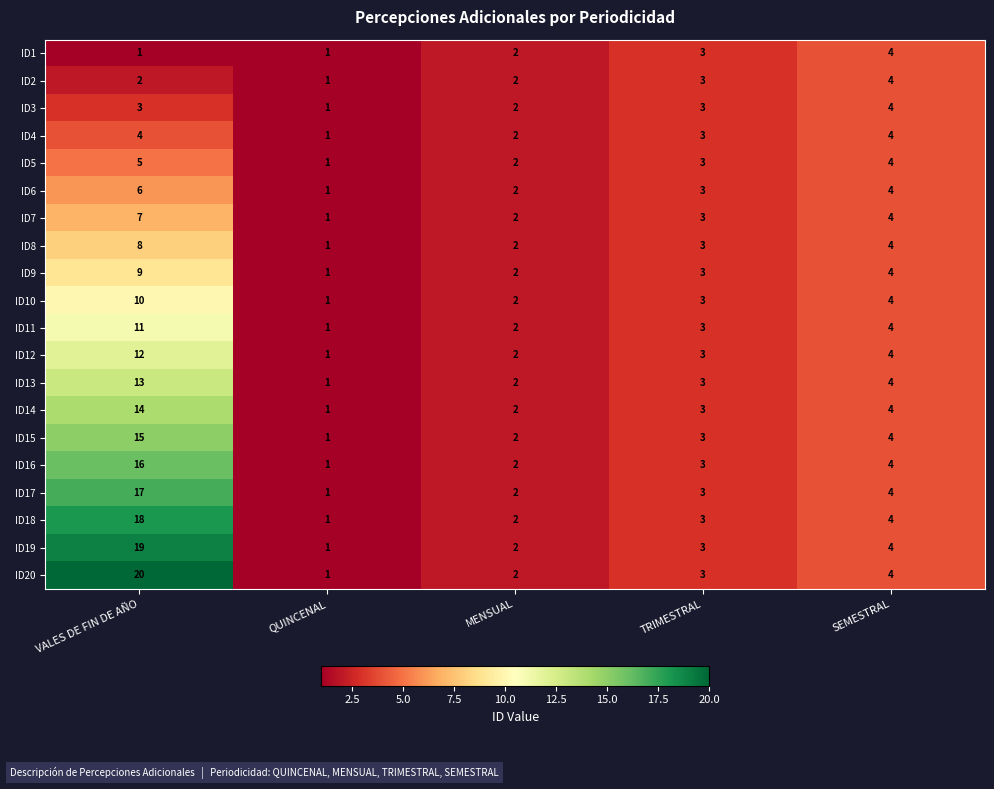

At VALES DE FIN DE AÑO, list the series in order from largest to smallest.

ID20, ID19, ID18, ID17, ID16, ID15, ID14, ID13, ID12, ID11, ID10, ID9, ID8, ID7, ID6, ID5, ID4, ID3, ID2, ID1